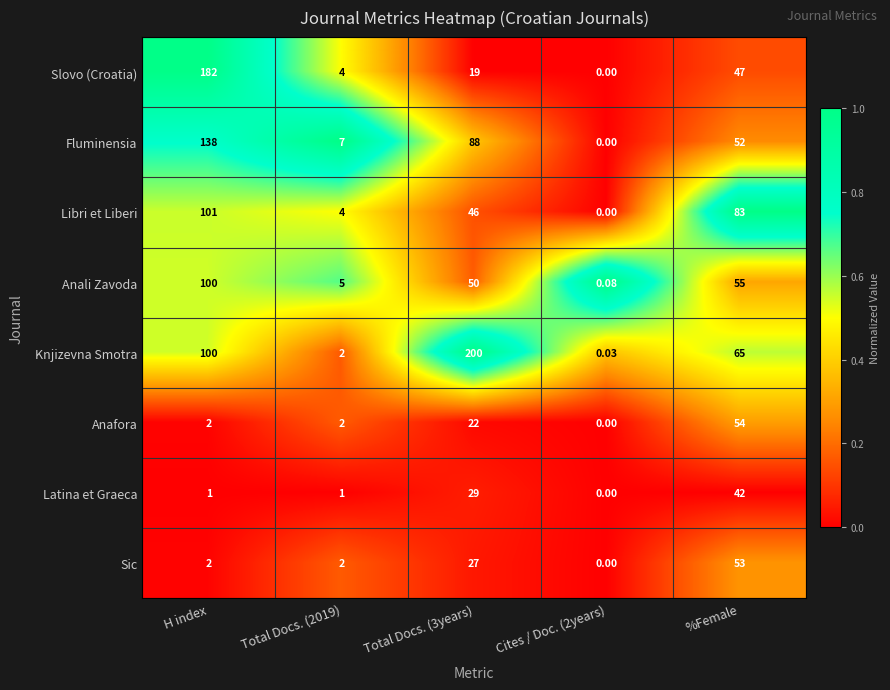

At which category is the sum across all series the highest?

H index